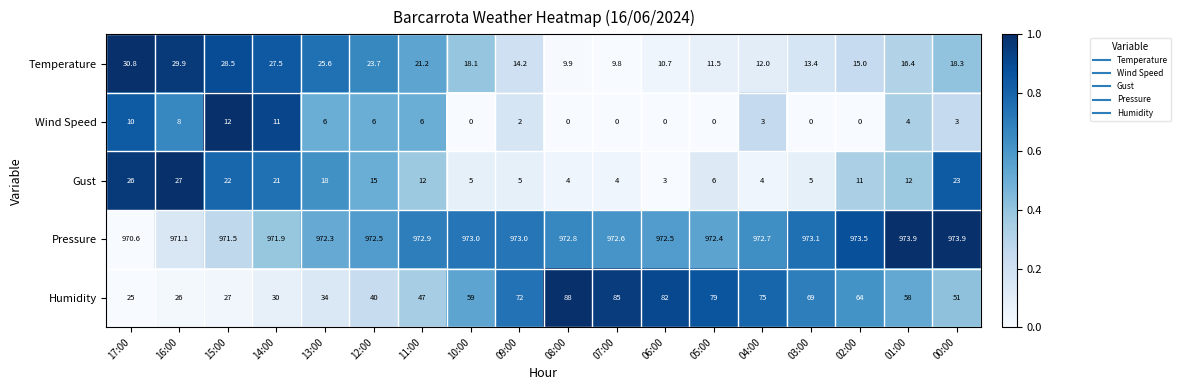

True or false: Gust has a value of 5.0 at 10:00.

True